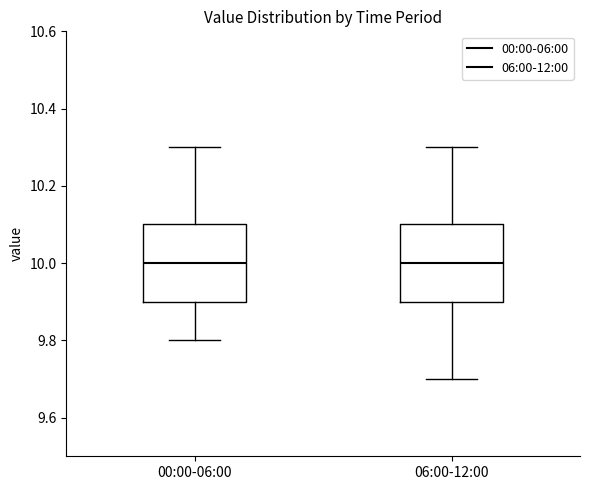

Where does the median line of the box for 00:00-06:00 sit on the y-axis? The values are not printed on the chart, so give them approximately, as read against the axis.

10.0